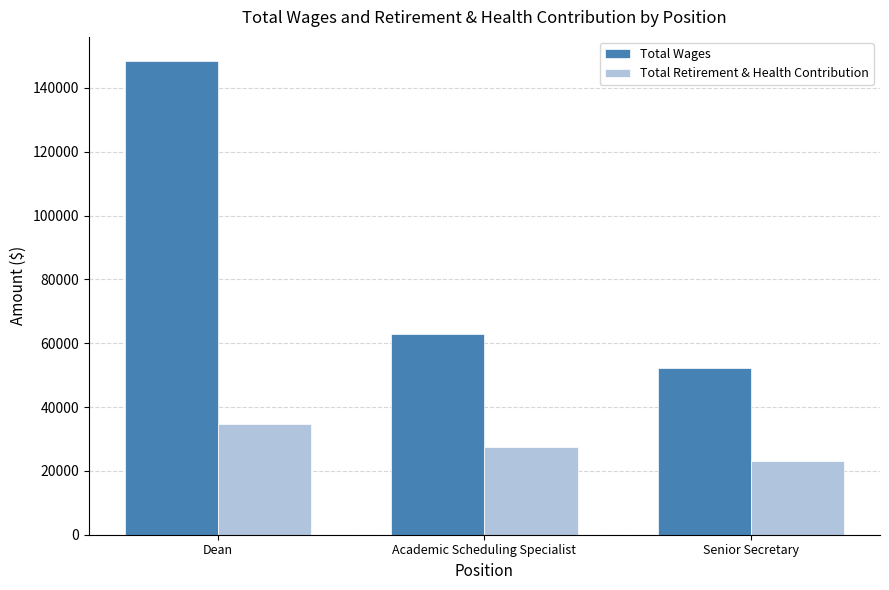

Is the value of Total Retirement & Health Contribution at Dean greater than the value of Total Wages at Dean?

No